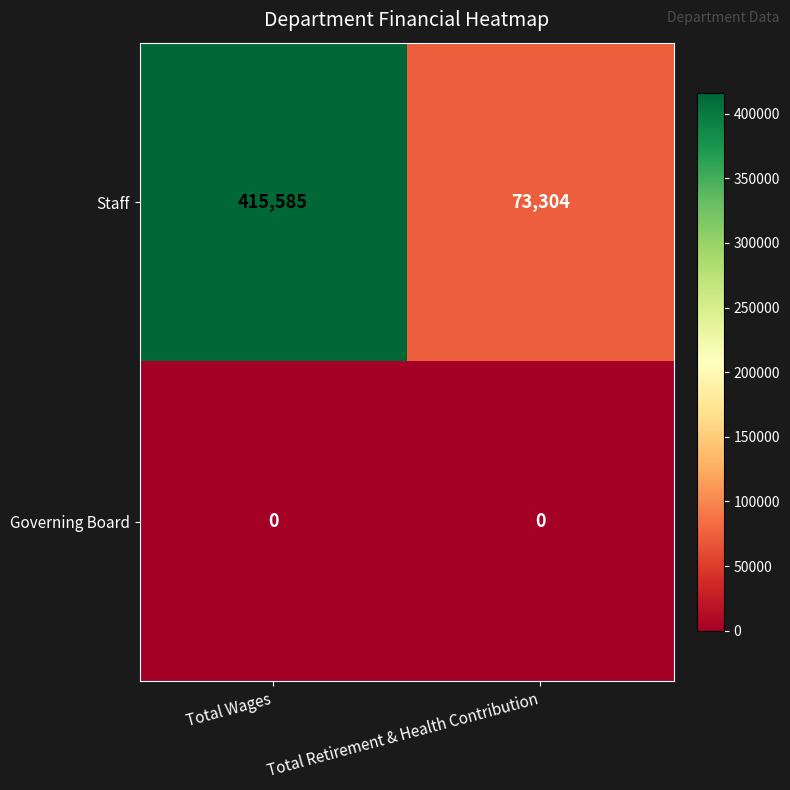

At which category is the sum across all series the highest?

Total Wages